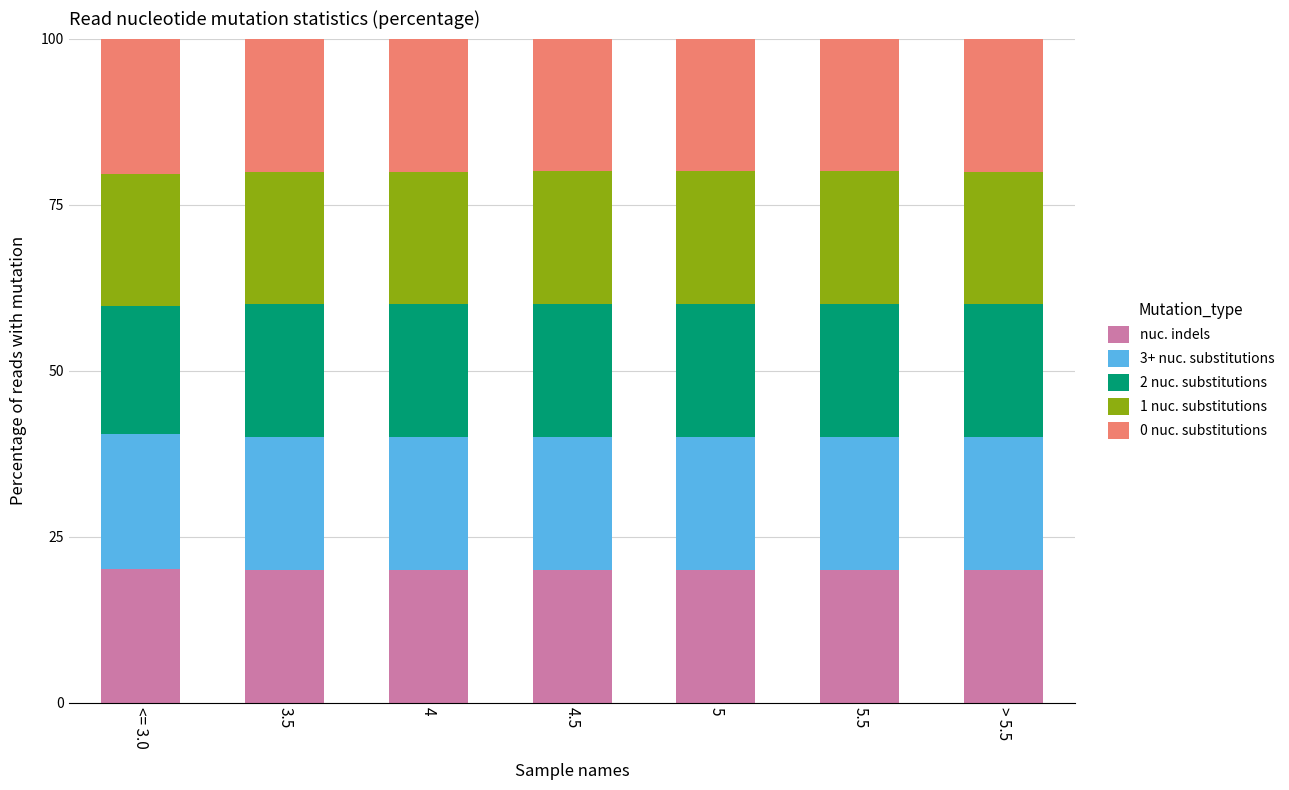

The value of nuc. indels at <= 3.0 is 27.7. True or false?

False